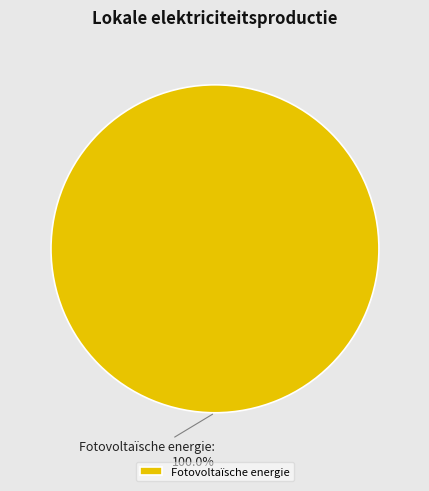

Is there any slice that represents more than half of the pie?

Yes